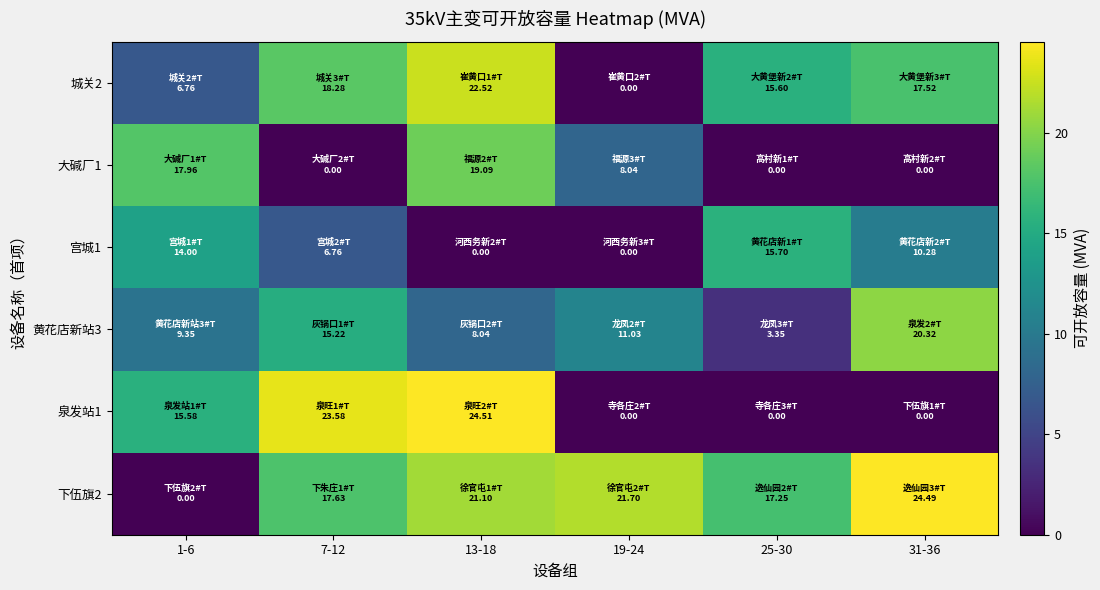

Reading left to right, what are all the values shown in this chart?

城关2: 1-6=6.8	7-12=18.3	13-18=22.5	19-24=0.0	25-30=15.6	31-36=17.5
大碱厂1: 1-6=18.0	7-12=0.0	13-18=19.1	19-24=8.0	25-30=0.0	31-36=0.0
宫城1: 1-6=14.0	7-12=6.8	13-18=0.0	19-24=0.0	25-30=15.7	31-36=10.3
黄花店新站3: 1-6=9.4	7-12=15.2	13-18=8.0	19-24=11.0	25-30=3.4	31-36=20.3
泉发站1: 1-6=15.6	7-12=23.6	13-18=24.5	19-24=0.0	25-30=0.0	31-36=0.0
下伍旗2: 1-6=0.0	7-12=17.6	13-18=21.1	19-24=21.7	25-30=17.2	31-36=24.5